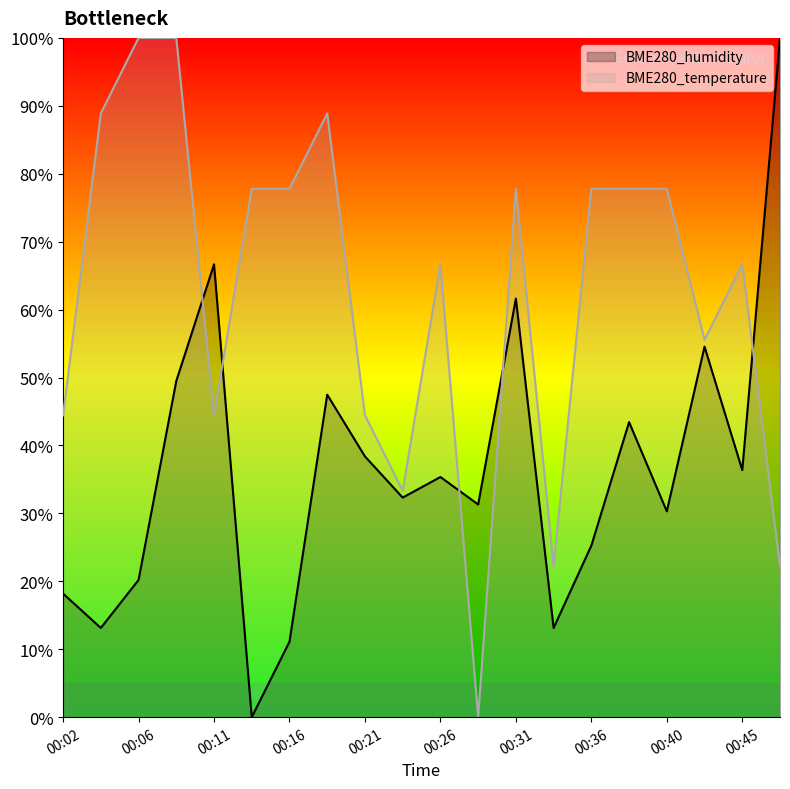

What is the average value of the BME280_temperature series?

62.2